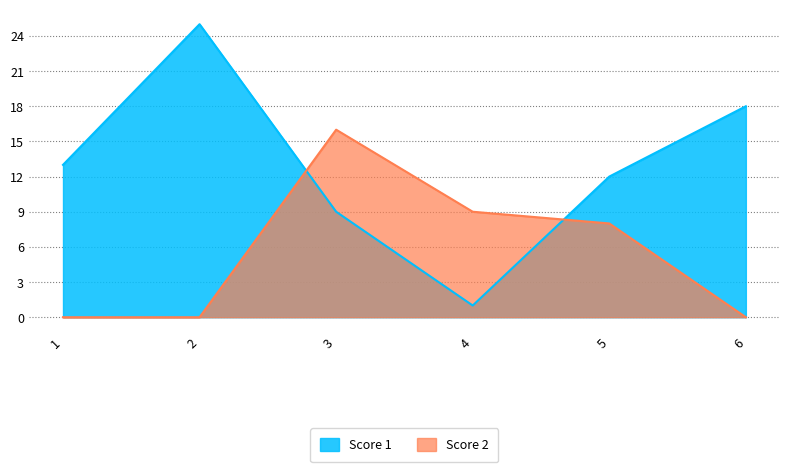

Which category has the highest value across all series?

2